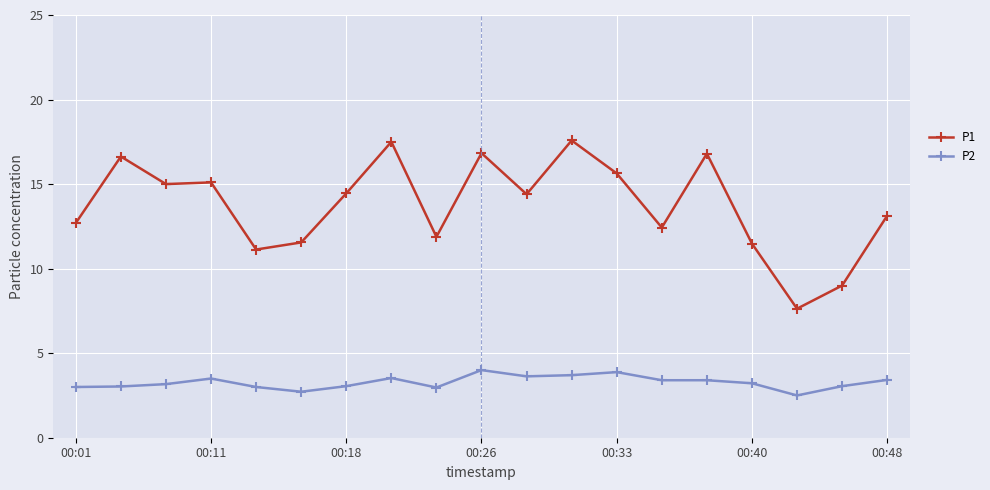

Which series has the largest total across all categories?

P1